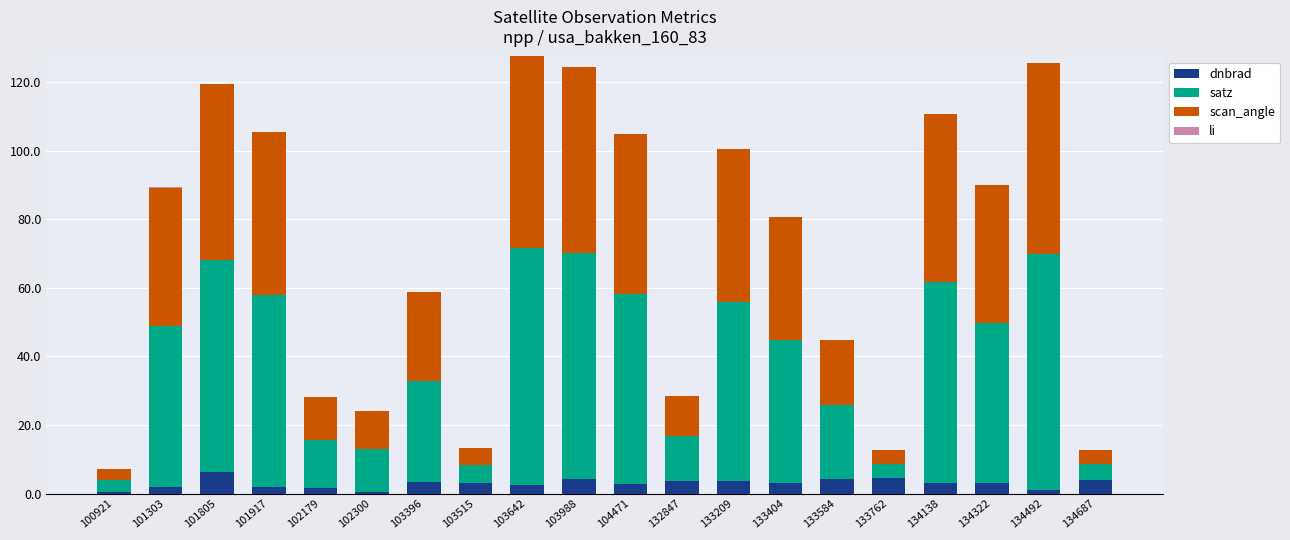

Does the chart contain stacked bars?

Yes